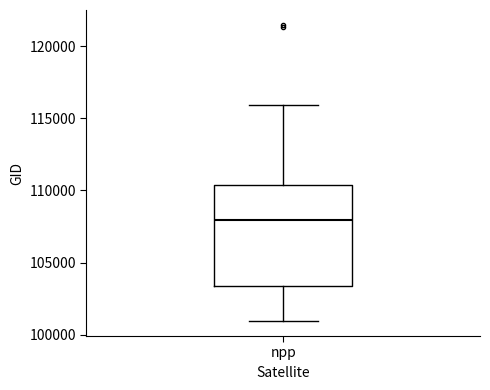

Where is the upper edge of the box for npp on the y-axis? The values are not printed on the chart, so give them approximately, as read against the axis.

110500